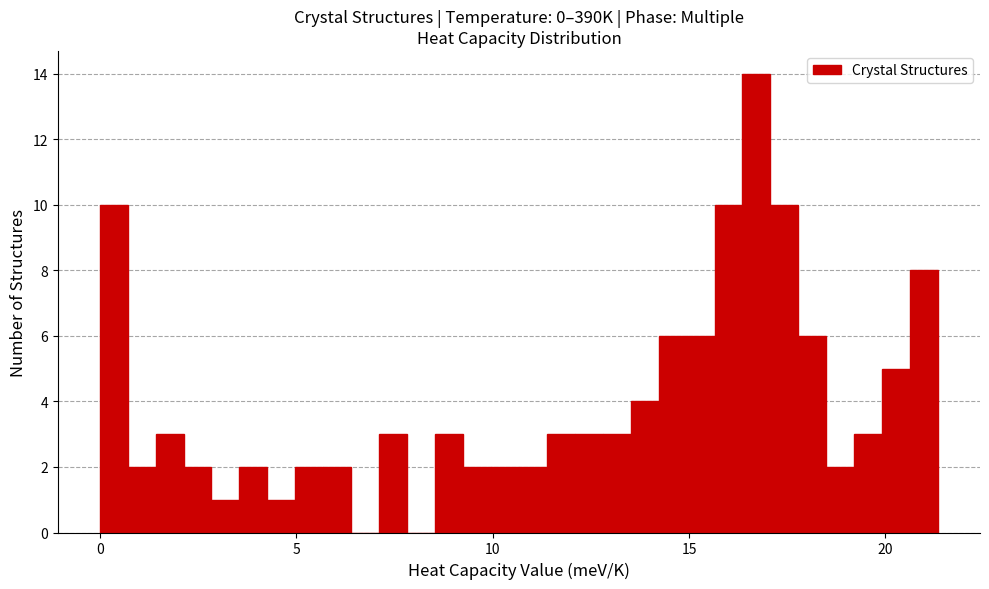

Read against the x-axis, roughly where is the centre of the tallest bar?

16.5